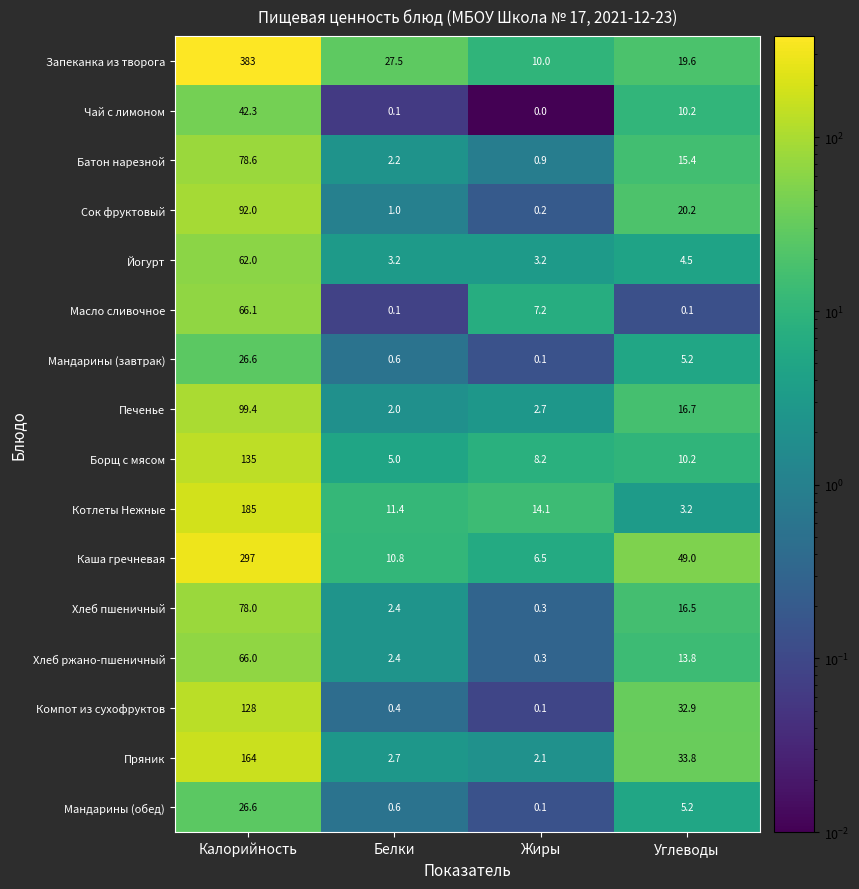

List the labels in order of Запеканка из творога value, smallest first.

Жиры, Углеводы, Белки, Калорийность